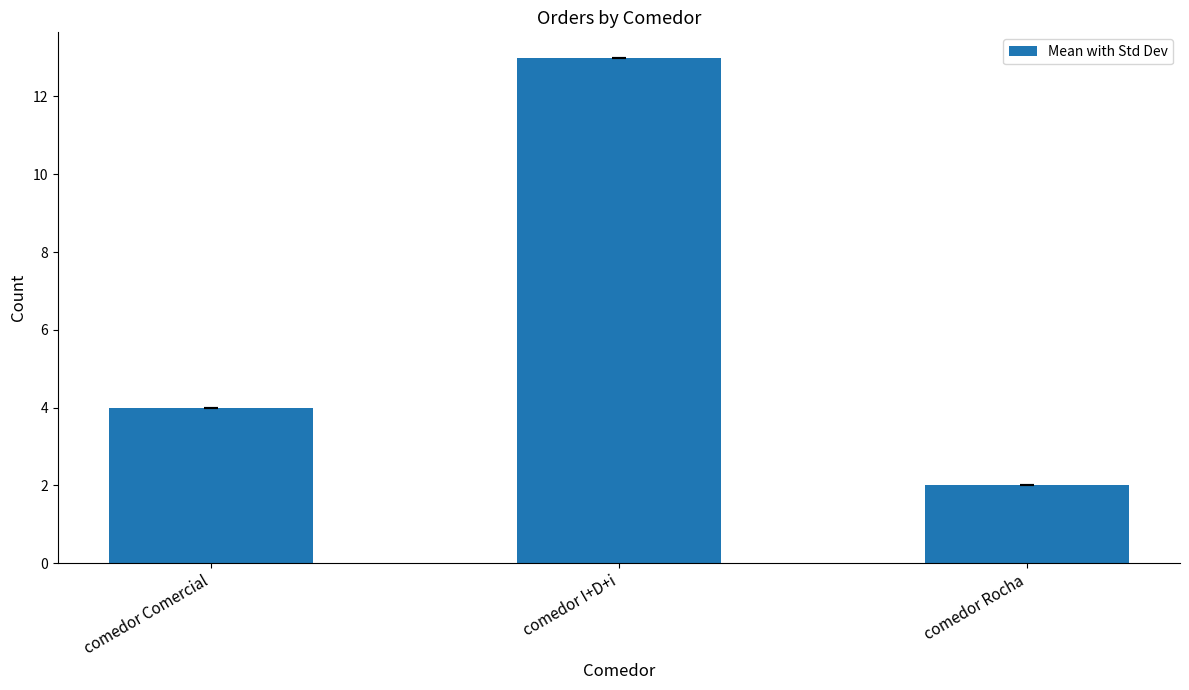

What is the value of the 3rd bar from the left?

2